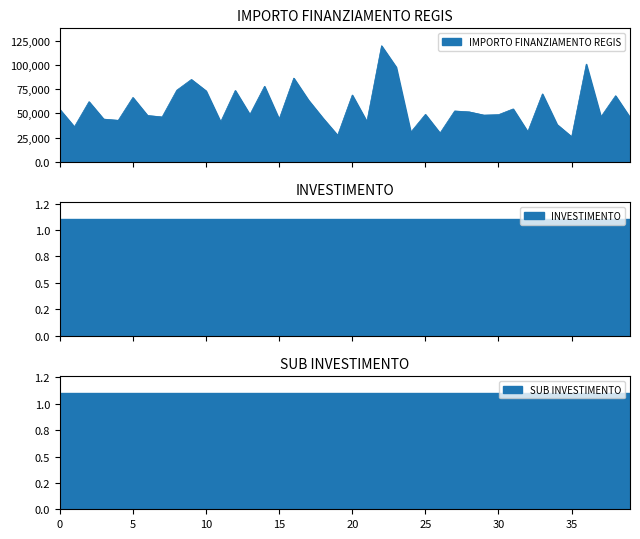

How many series are shown in this chart?

3